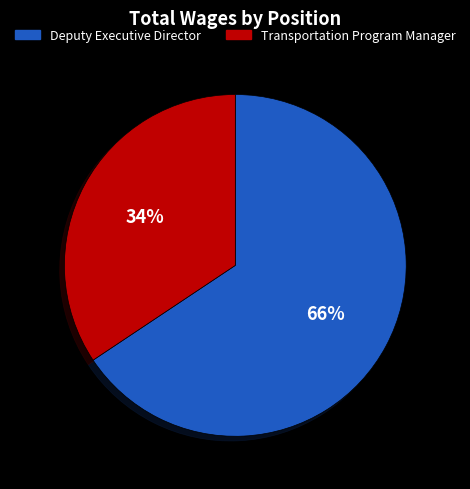

To the nearest percent, what is the combined percentage of Deputy Executive Director and Transportation Program Manager?

100%